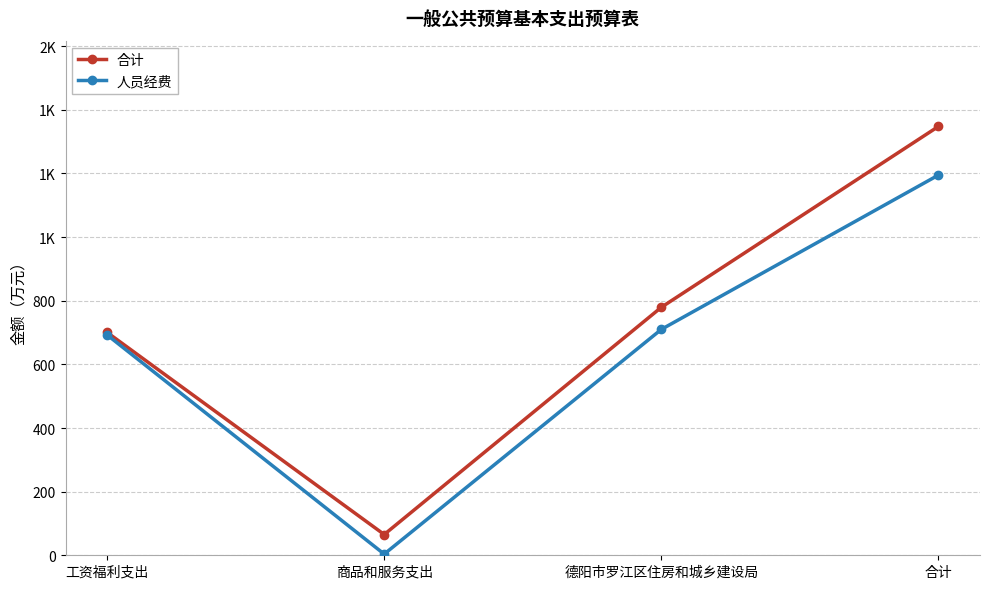

At which label is 合计 closest to 706?

工资福利支出